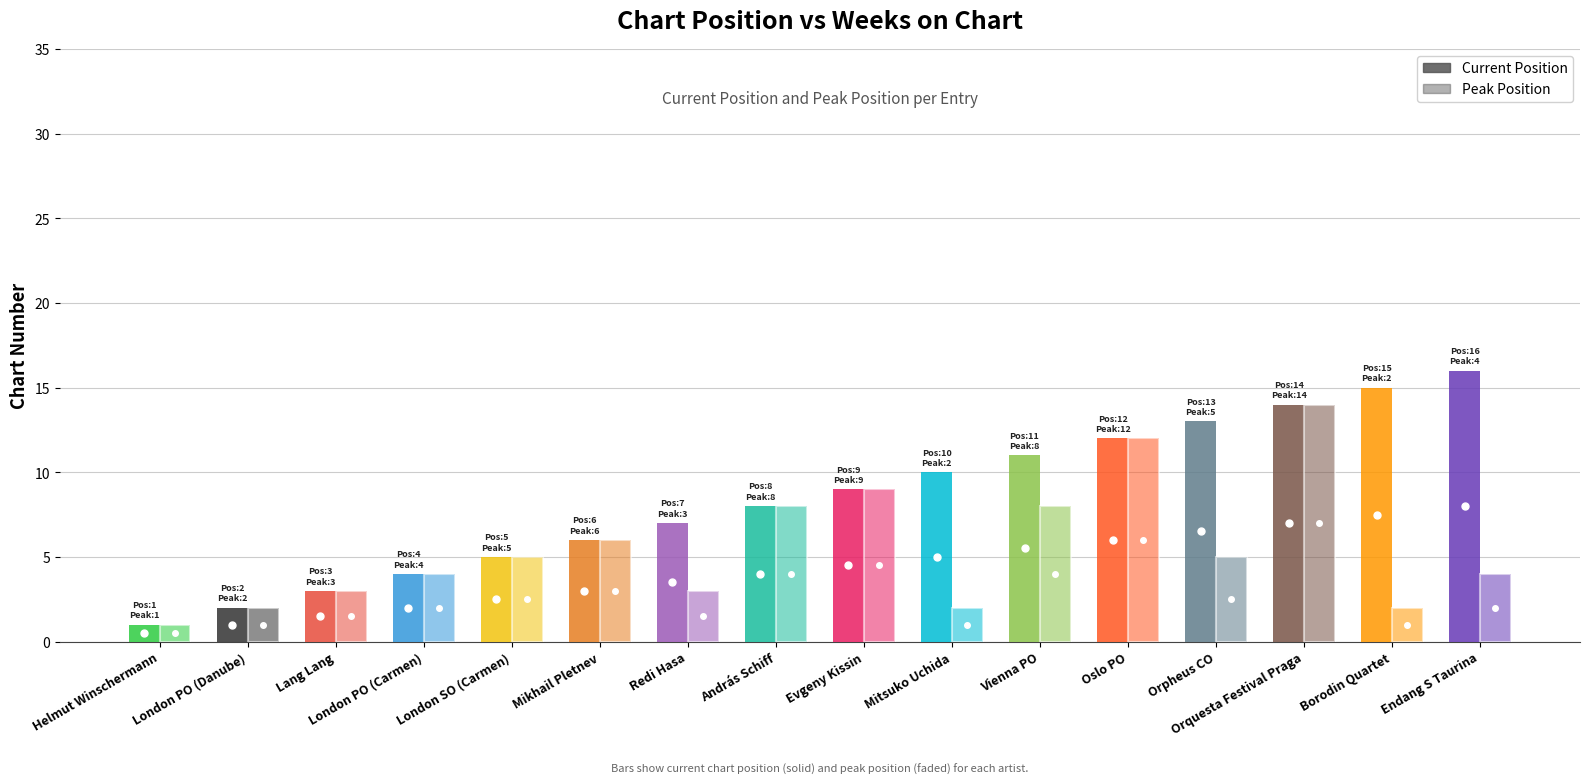

Reading right to left, what are all the values shown in this chart?

Position: 16	15	14	13	12	11	10	9	8	7	6	5	4	3	2	1
Peak Position: 4	2	14	5	12	8	2	9	8	3	6	5	4	3	2	1